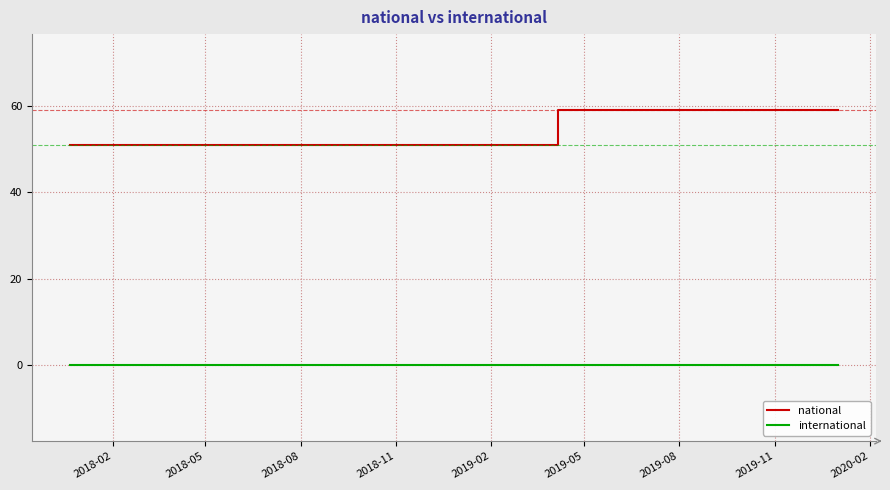

List the series in order of their peak value, lowest first.

international, national